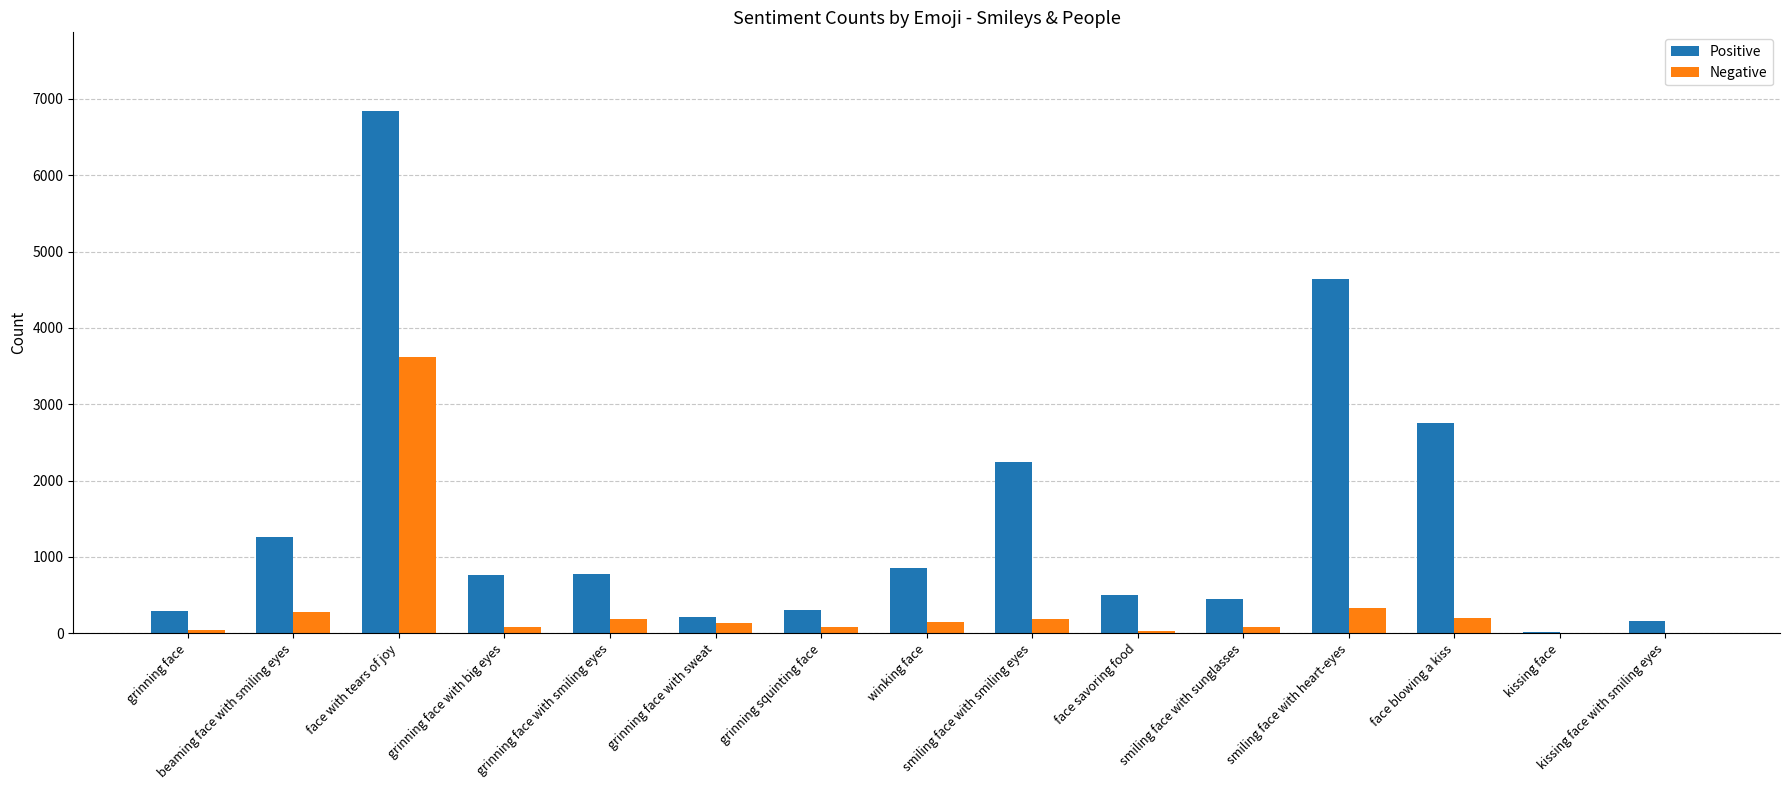

How many groups of bars are there?

15